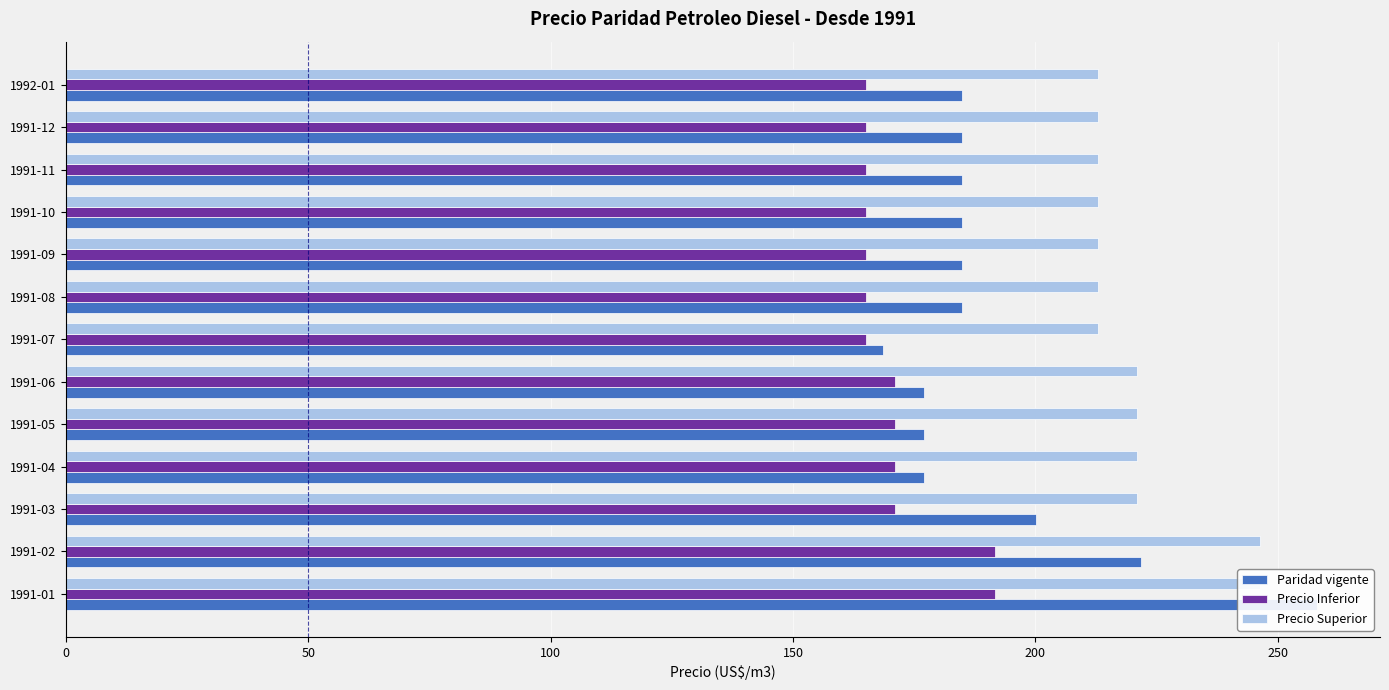

What is the average value of the Precio Inferior series?

170.9